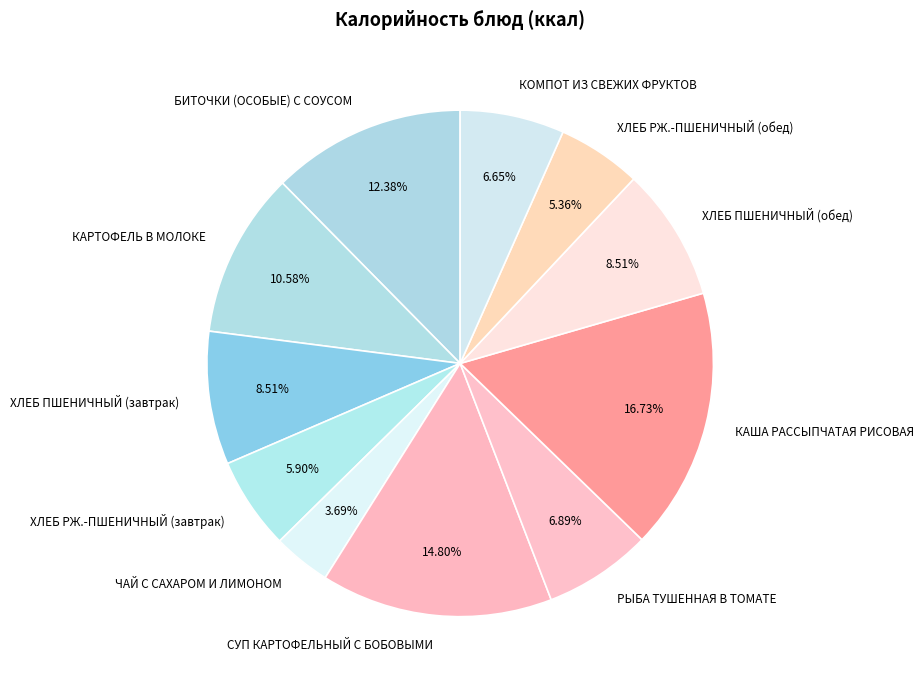

To the nearest percent, what is the difference between the ЧАЙ С САХАРОМ И ЛИМОНОМ and БИТОЧКИ (ОСОБЫЕ) С СОУСОМ slice percentages?

9%